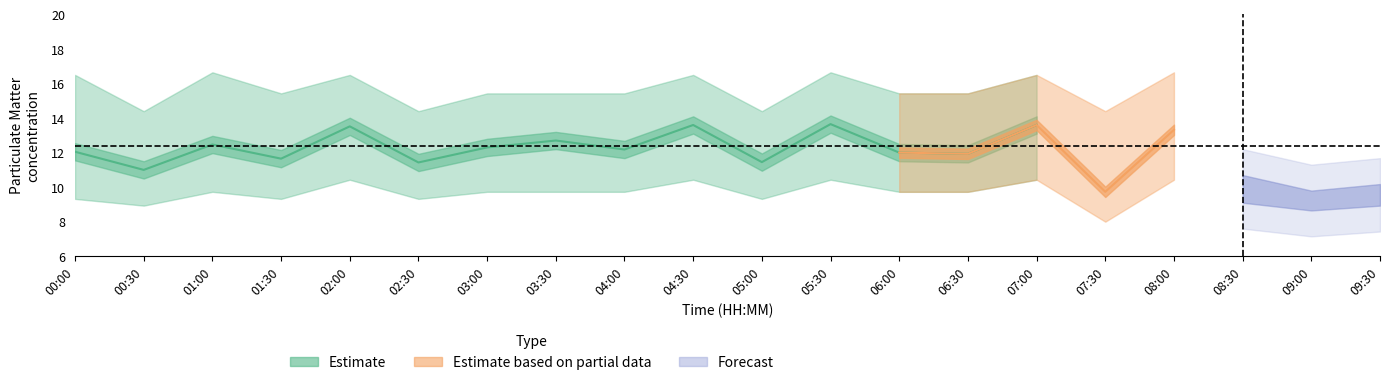

Where is the first local maximum for P1_lower?

01:00